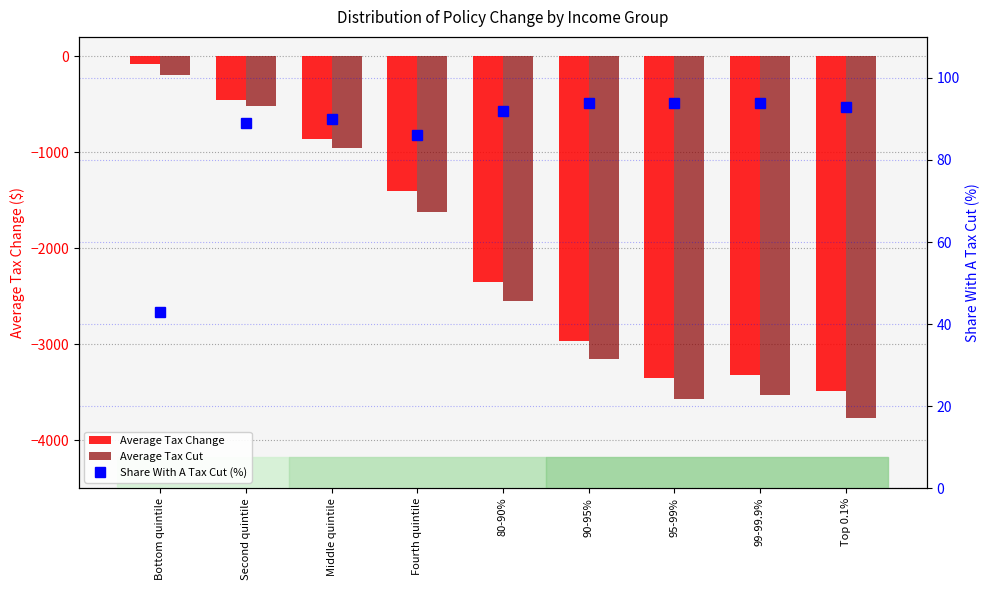

Where is Average Tax Change nearest to the value -1786?

Fourth quintile